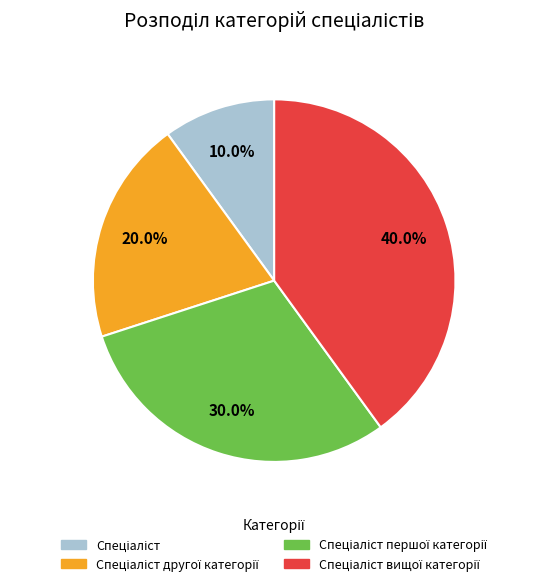

Is there any slice that represents more than half of the pie?

No